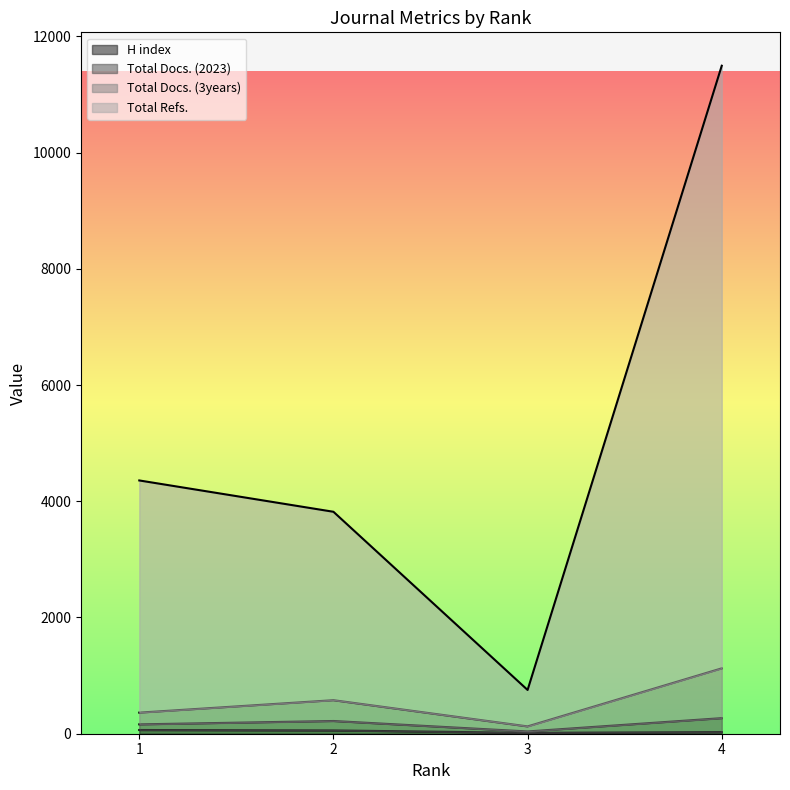

The value of Total Refs. at 1 is 4358. True or false?

True